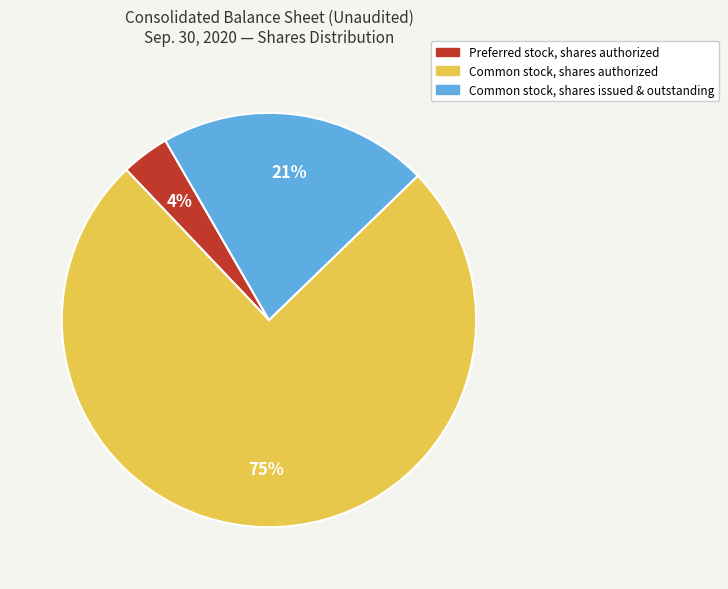

How many segments does this pie chart have?

3